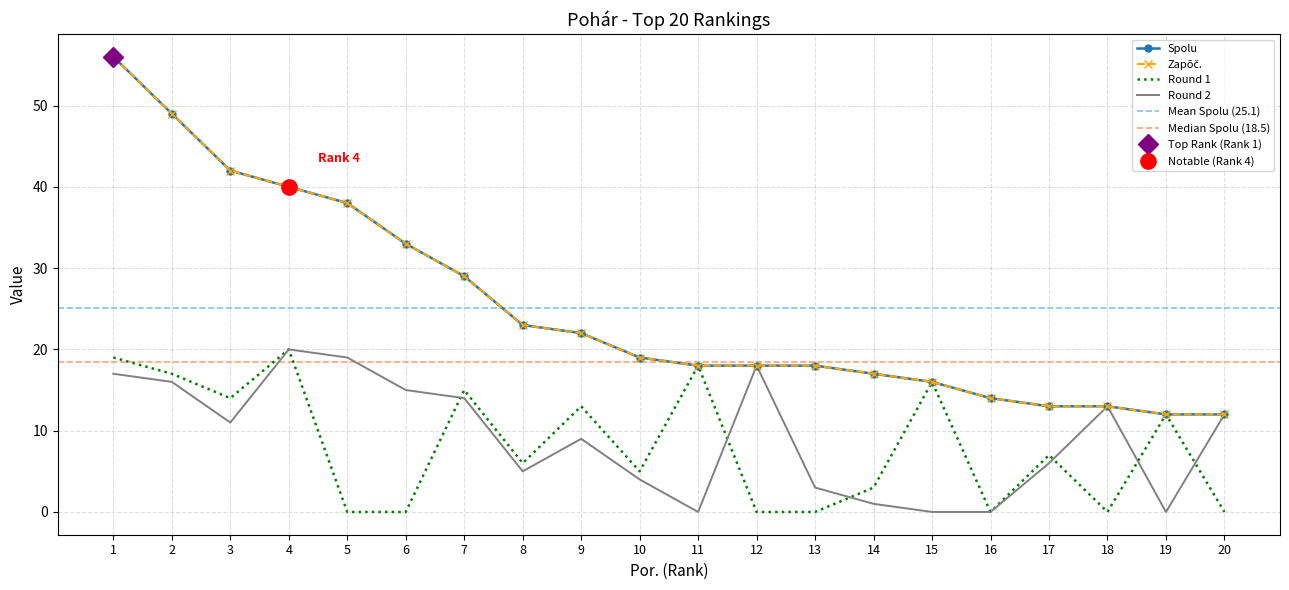

Reading left to right, what are all the values shown in this chart?

Spolu: 1=56	2=49	3=42	4=40	5=38	6=33	7=29	8=23	9=22	10=19	11=18	12=18	13=18	14=17	15=16	16=14	17=13	18=13	19=12	20=12
Zapōč.: 1=56	2=49	3=42	4=40	5=38	6=33	7=29	8=23	9=22	10=19	11=18	12=18	13=18	14=17	15=16	16=14	17=13	18=13	19=12	20=12
Round 1: 1=19	2=17	3=14	4=20	5=0	6=0	7=15	8=6	9=13	10=5	11=18	12=0	13=0	14=3	15=16	16=0	17=7	18=0	19=12	20=0
Round 2: 1=17	2=16	3=11	4=20	5=19	6=15	7=14	8=5	9=9	10=4	11=0	12=18	13=3	14=1	15=0	16=0	17=6	18=13	19=0	20=12